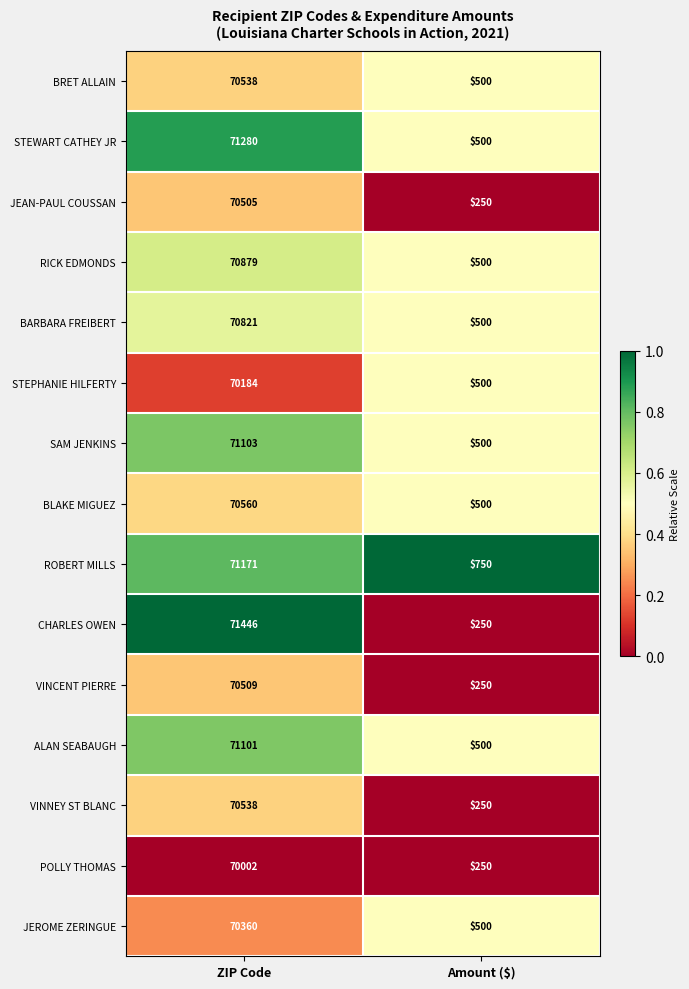

Which series has the largest total across all categories?

ROBERT MILLS